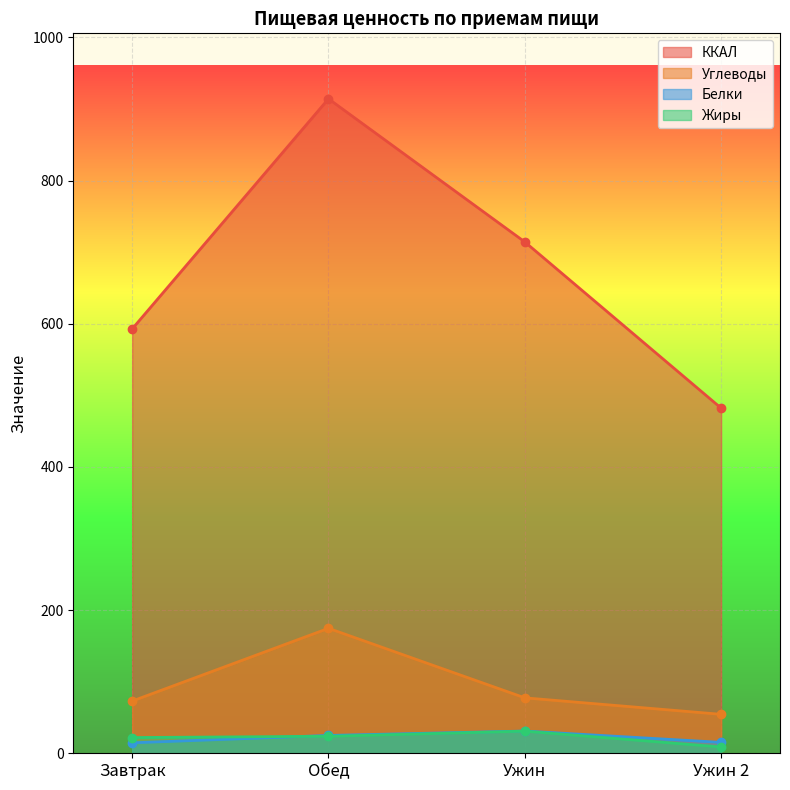

What is the difference between the ККАЛ values at Обед and Завтрак?

321.5